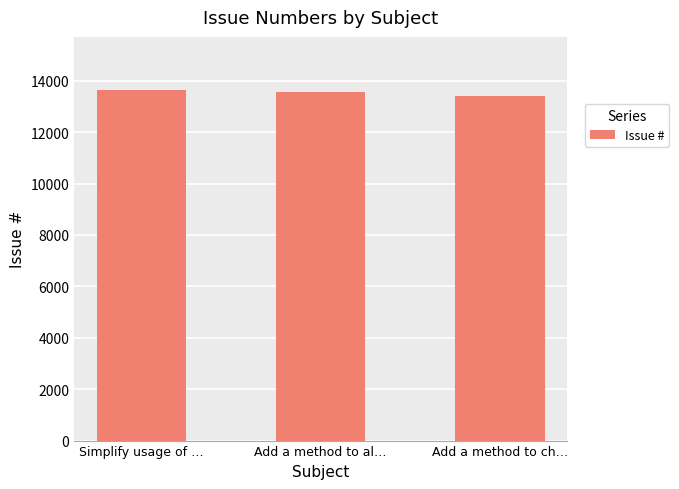

The chart shows a value of 3756 at Simplify usage of …. True or false?

False